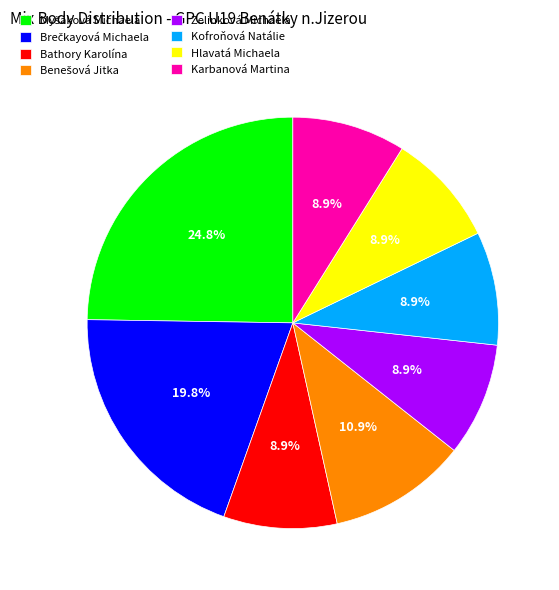

Do Kofroňová Natálie and Karbanová Martina together represent more than half of the pie?

No